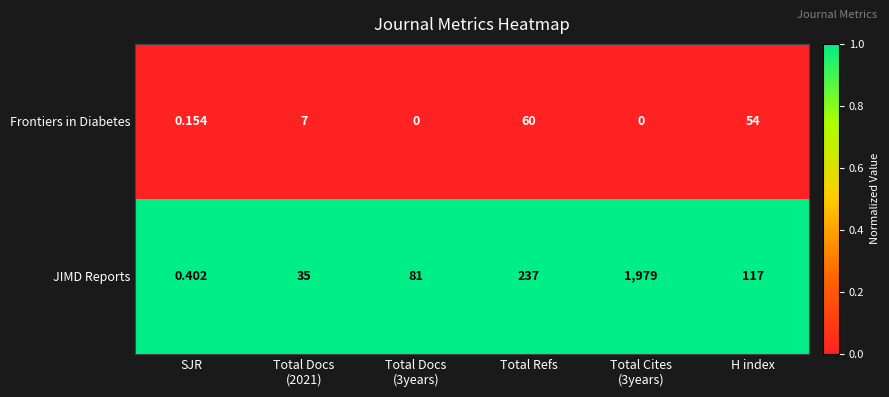

Between SJR and Total Docs
(3years), which series saw the biggest shift?

JIMD Reports